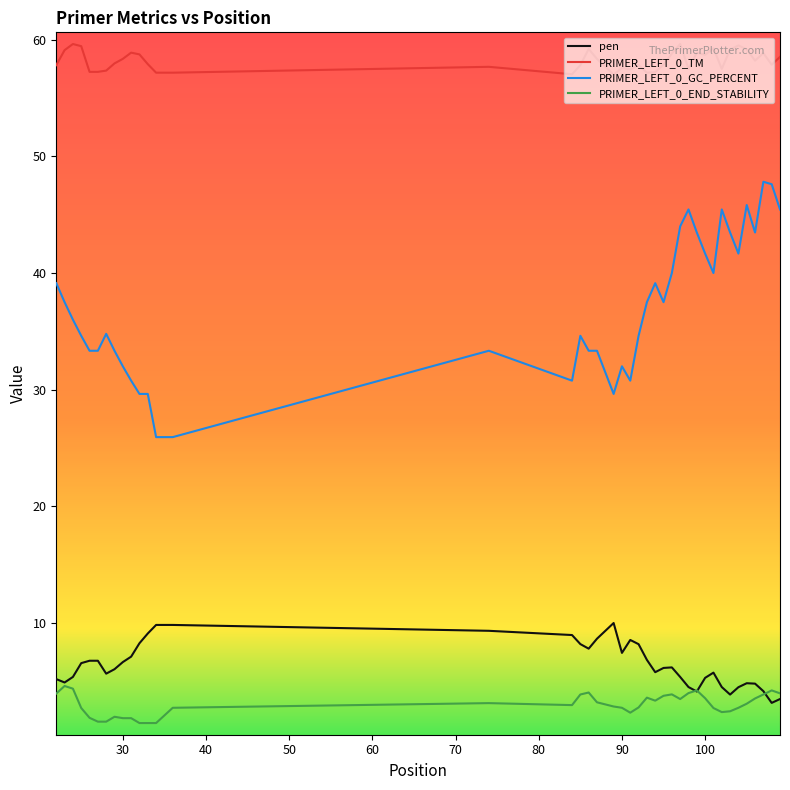

Which series has the largest range (max minus min)?

PRIMER_LEFT_0_GC_PERCENT